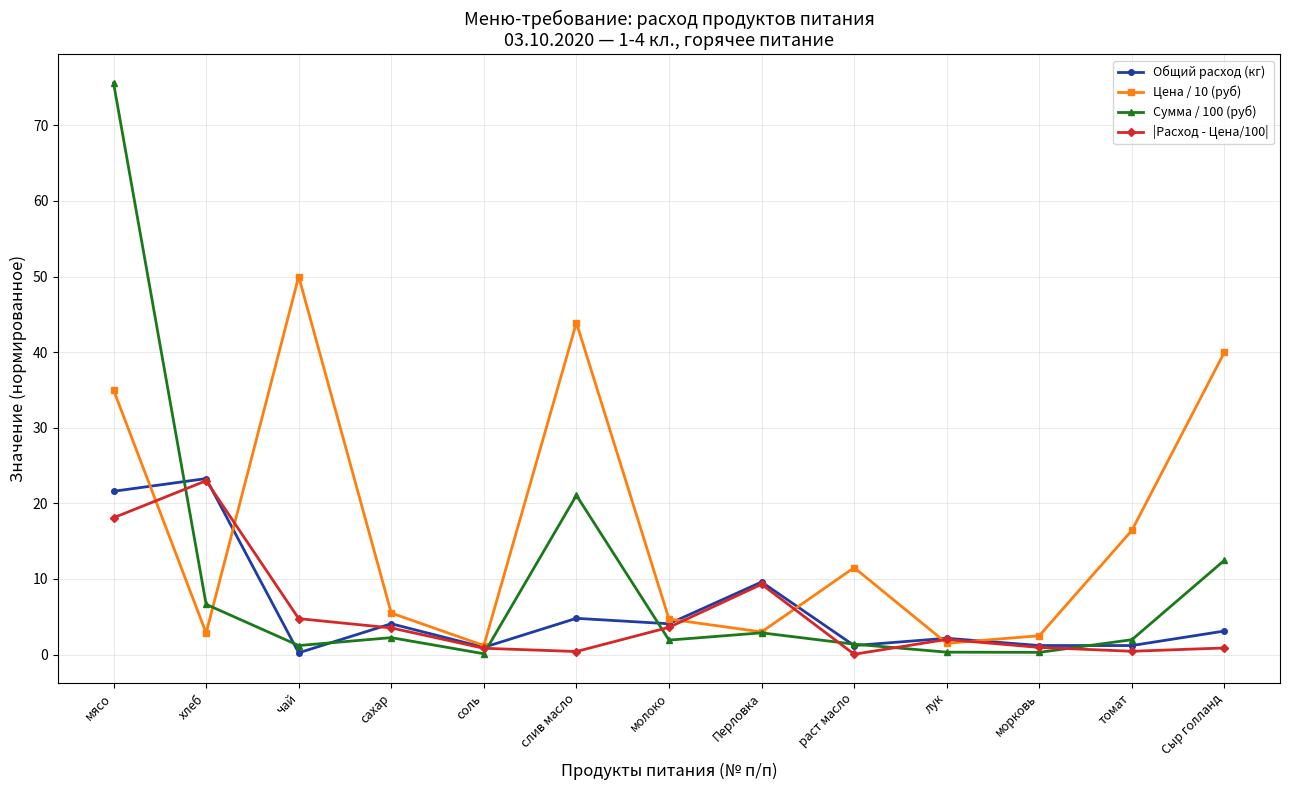

Does the chart display data point markers on the line(s)?

Yes